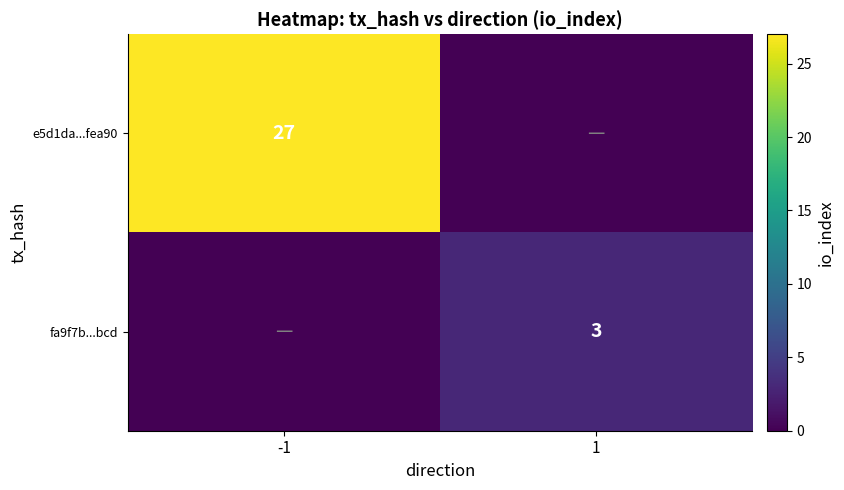

True or false: fa9f7b...bcd has a value of 5 at 1.

False